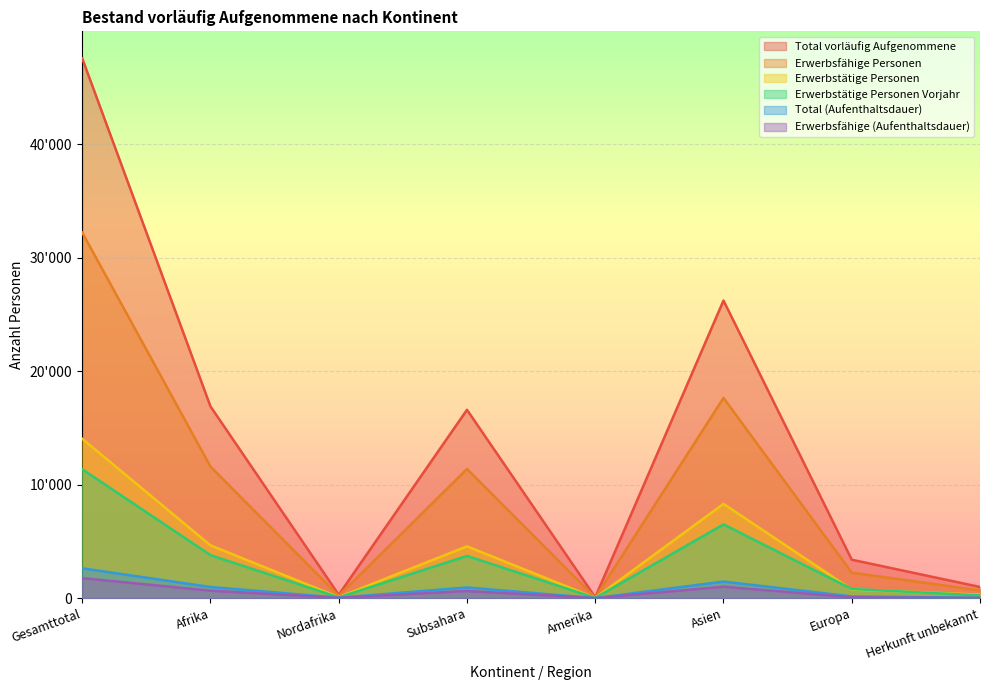

What is the label of the 5th point from the left?

Amerika